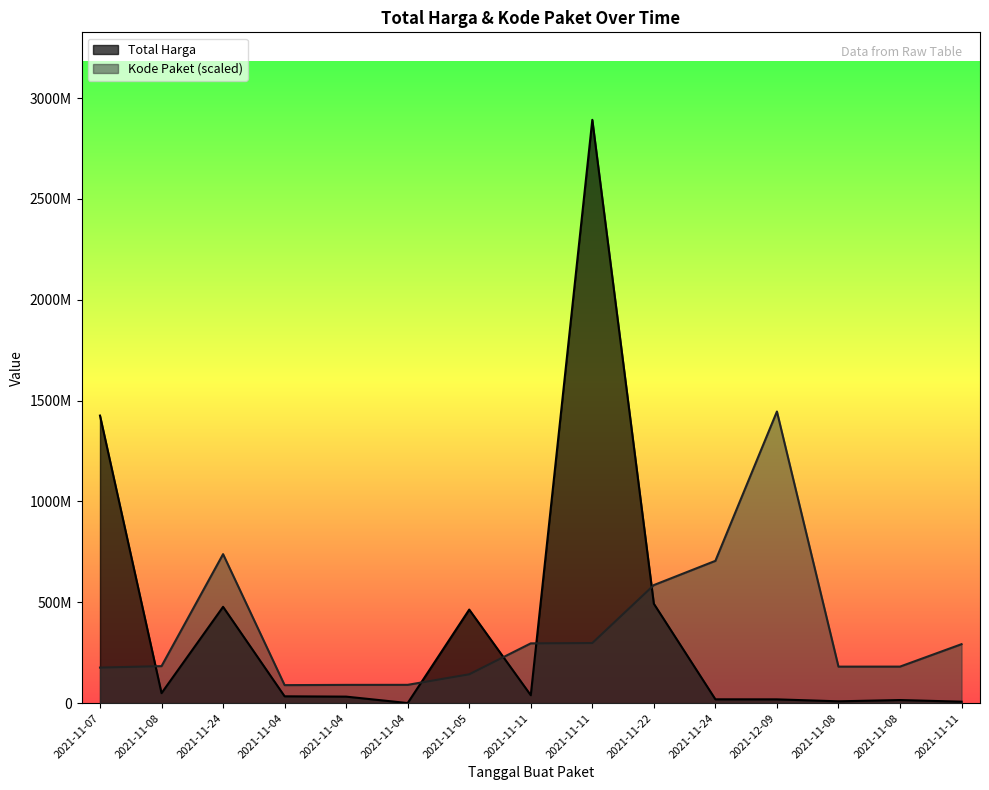

How many data points in Total Harga are above 34000000?

7